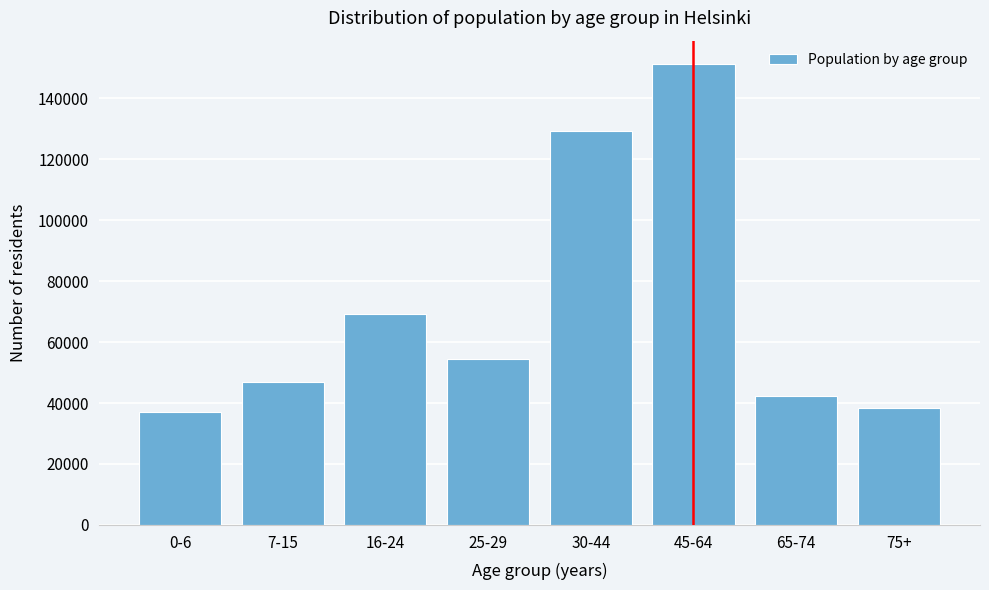

Reading left to right, transcribe all the data shown in this chart.

36922	46854	69125	54355	129251	151343	42179	38502